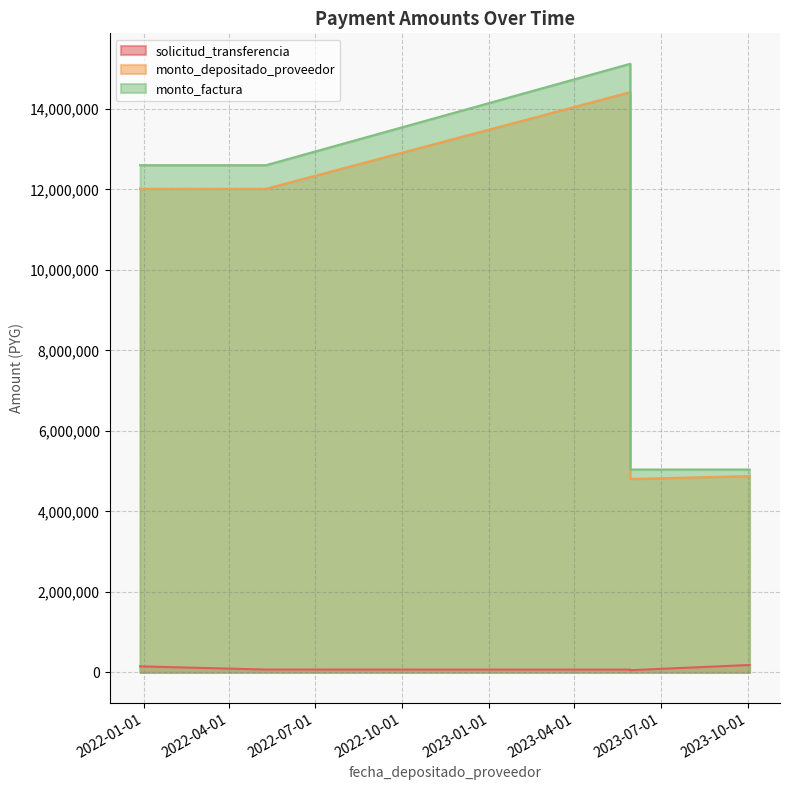

True or false: monto_factura and solicitud_transferencia intersect in this chart.

False